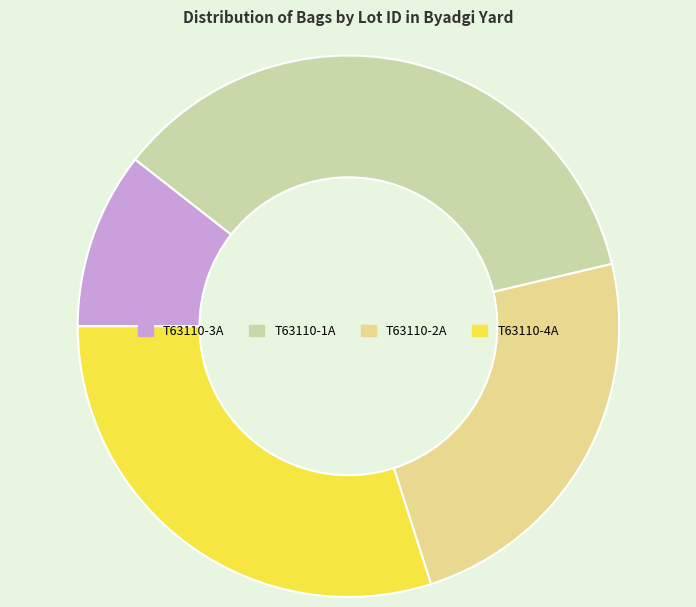

The T63110-1A slice represents 36% of the pie. True or false?

True